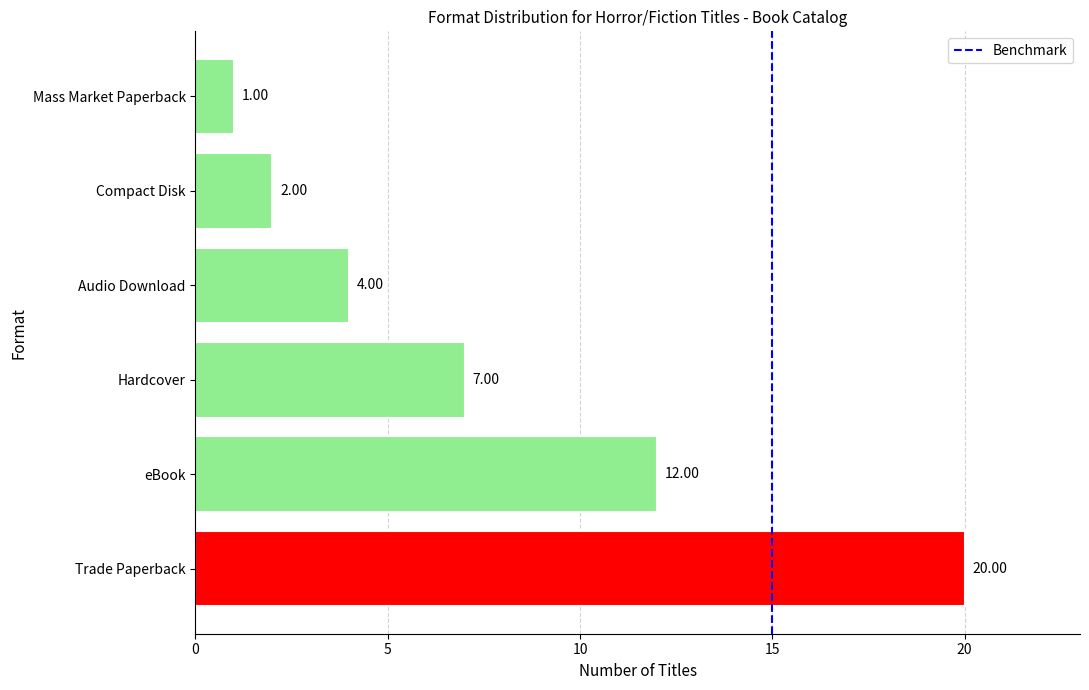

Which label corresponds to the largest value in the chart?

Trade Paperback